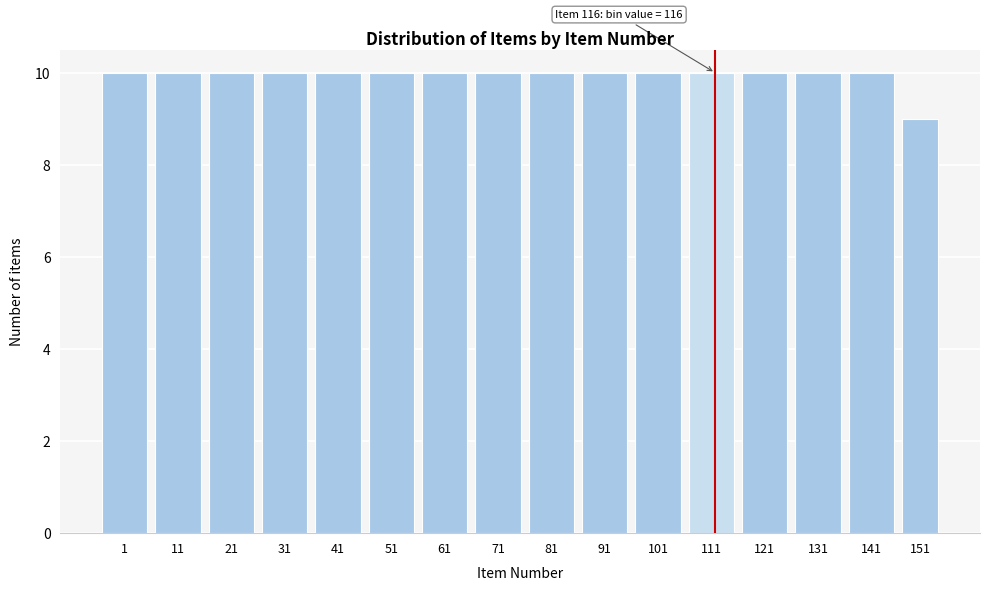

Reading right to left, what are all the values shown in this chart?

151=9	141=10	131=10	121=10	111=10	101=10	91=10	81=10	71=10	61=10	51=10	41=10	31=10	21=10	11=10	1=10